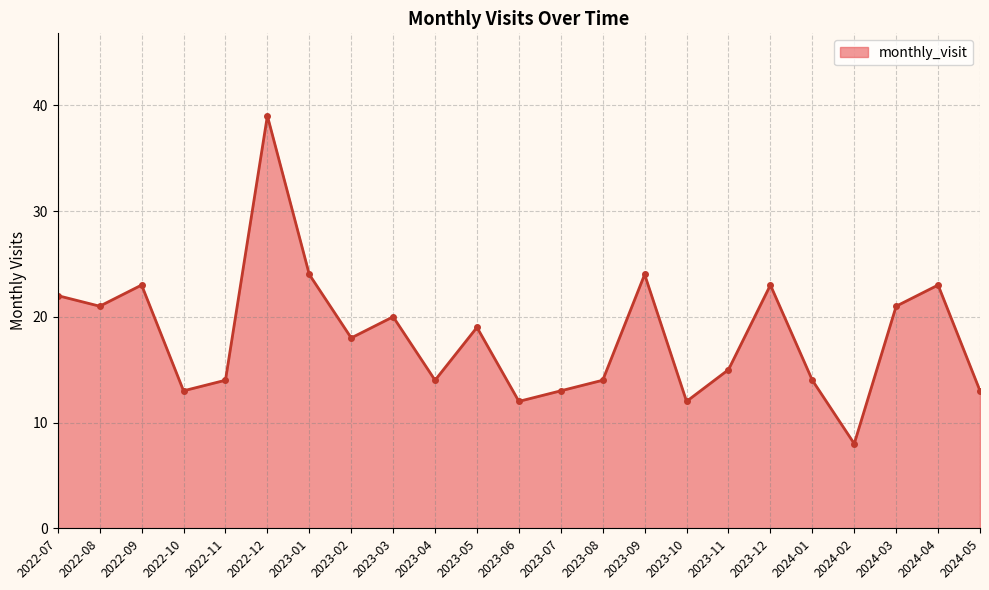

What is the difference between the maximum and second lowest values?

27